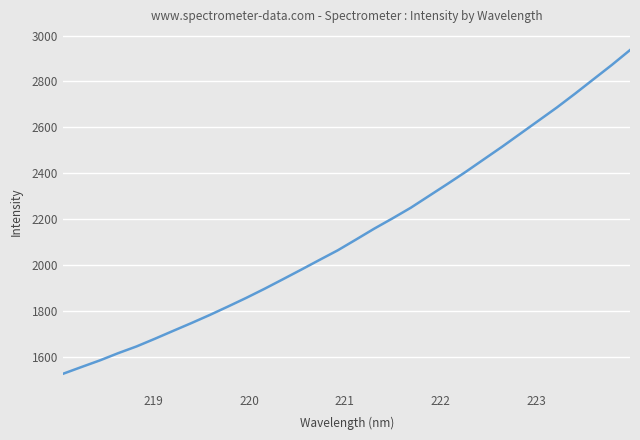

What is the greatest value displayed?

2937.1